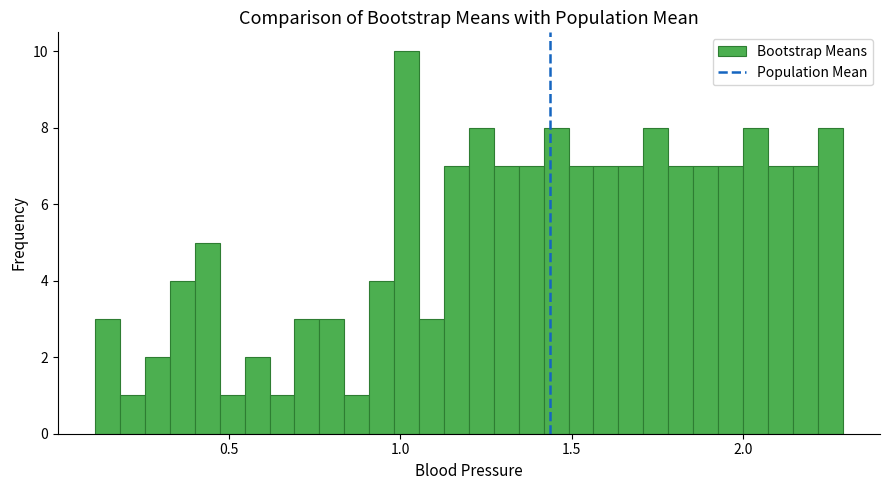

Read against the x-axis, roughly where is the centre of the tallest bar?

1.00